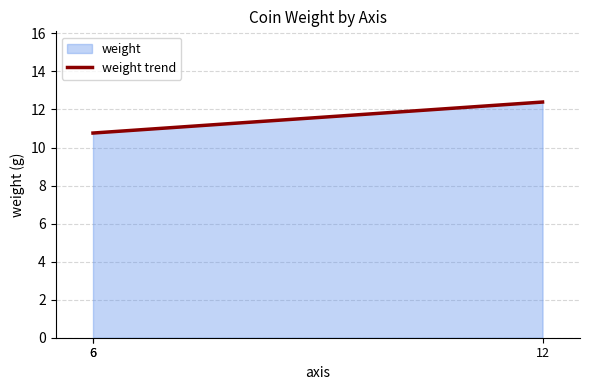

What is the minimum value shown in the chart?

10.8